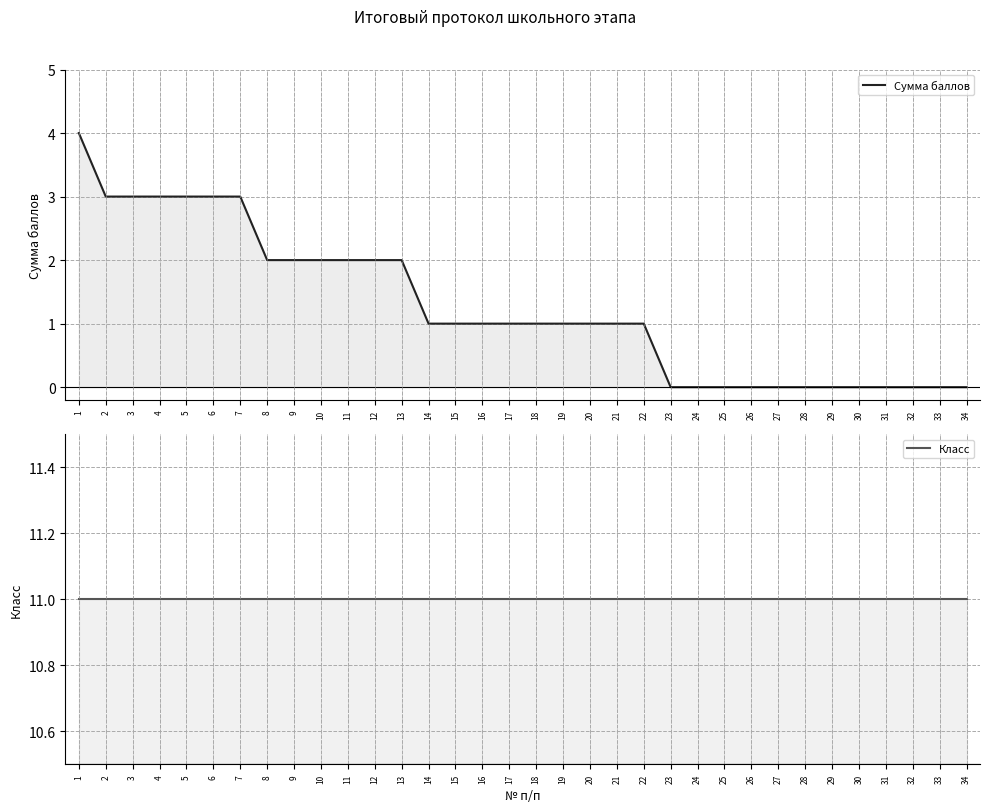

What is the approximate value of Сумма баллов at 20?

1